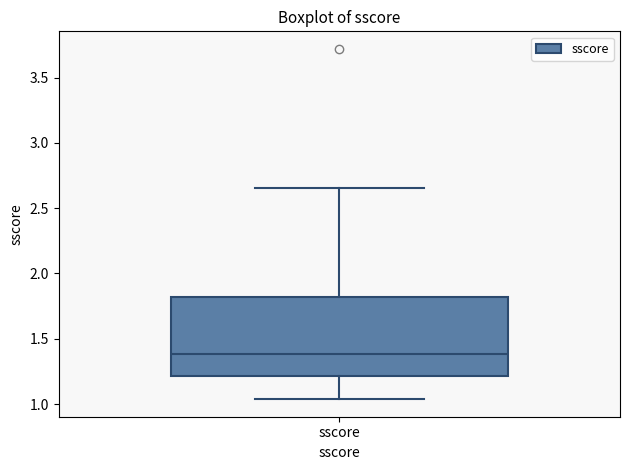

Transcribe this box plot: give where the median line is, the range the box spans, and where the two whiskers end, as read against the y-axis. The values are not printed on the chart, so give them approximately, as read against the axis.

median 1.40, box 1.20 to 1.80, whiskers 1.05 to 2.65